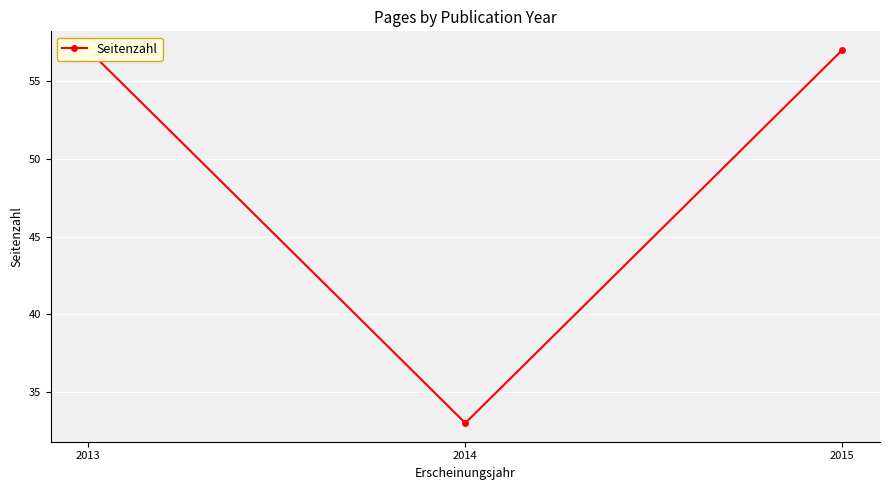

The chart shows a value of 98 at 2015. True or false?

False